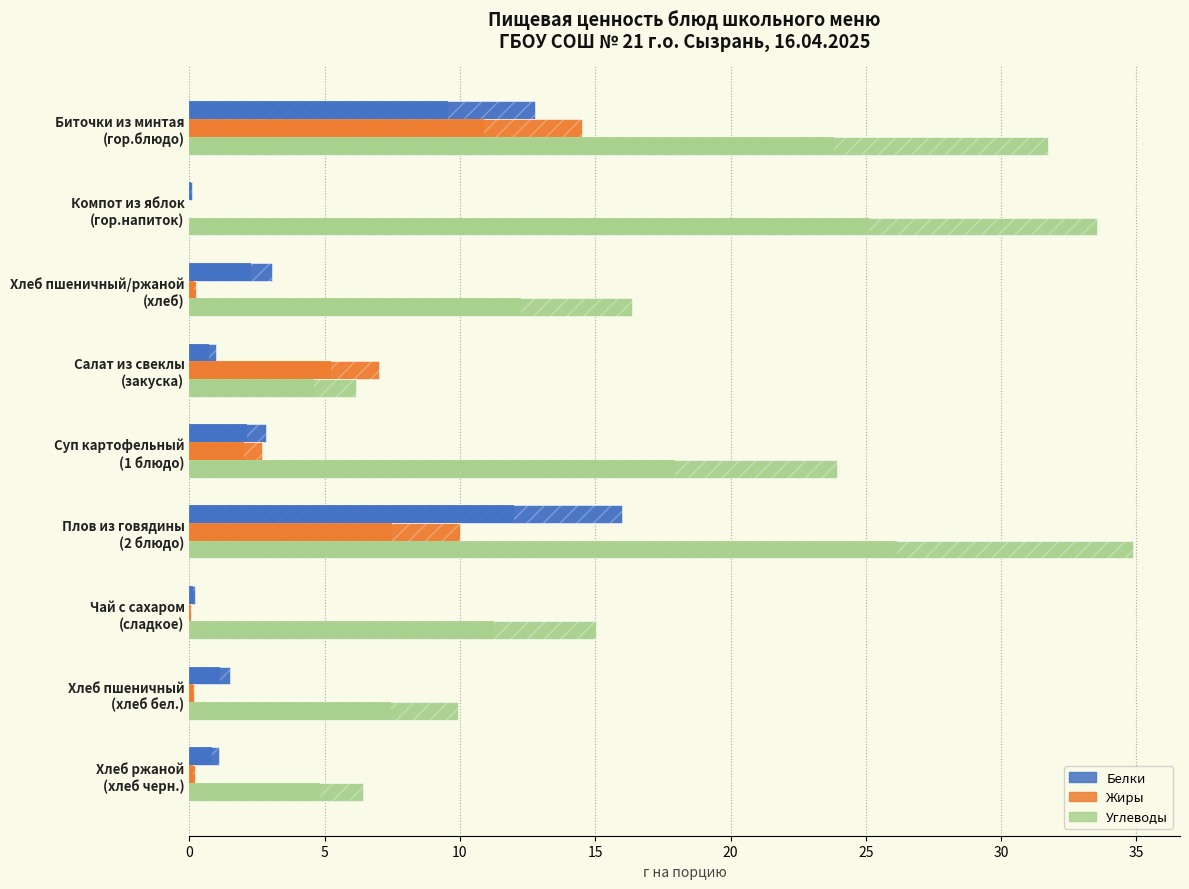

What is the value of the Жиры bar at the 7th from the left?

0.1